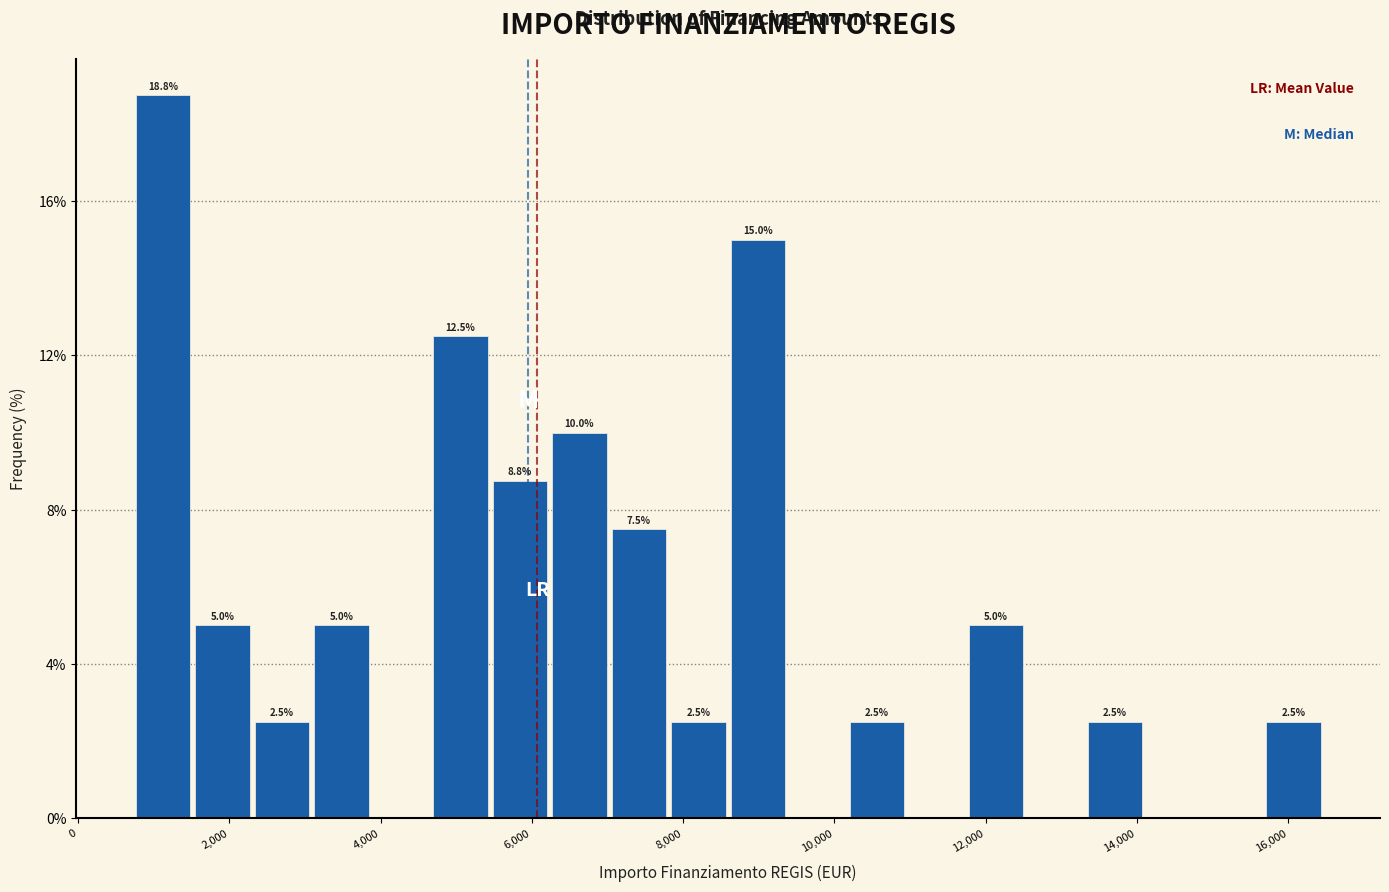

Around what value on the x-axis is the tallest bar? Give the approximate position of its centre, as read against the axis.

1200